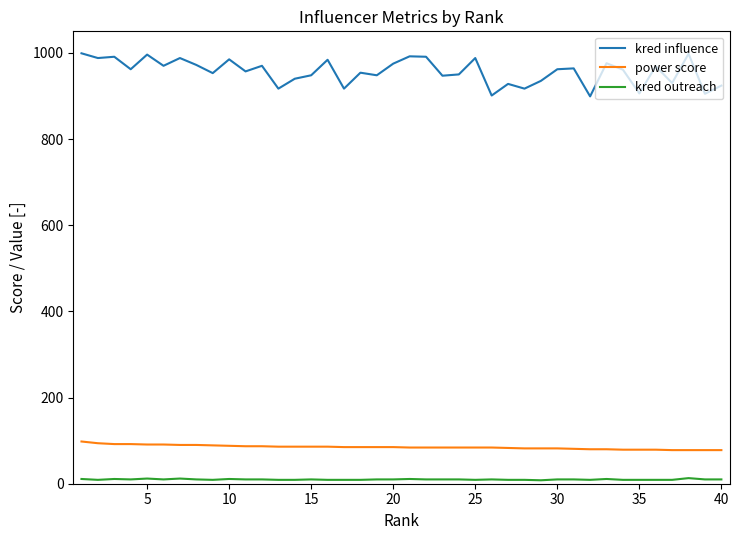

Rank the series by their maximum value, from lowest to highest.

kred outreach, power score, kred influence